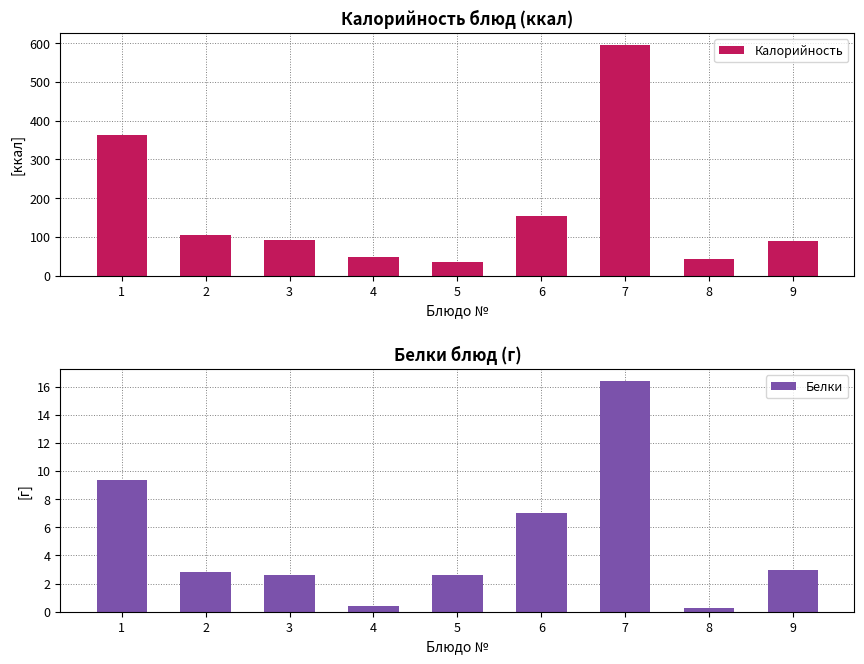

What is the difference between the maximum and minimum values in the Калорийность series?

562.2